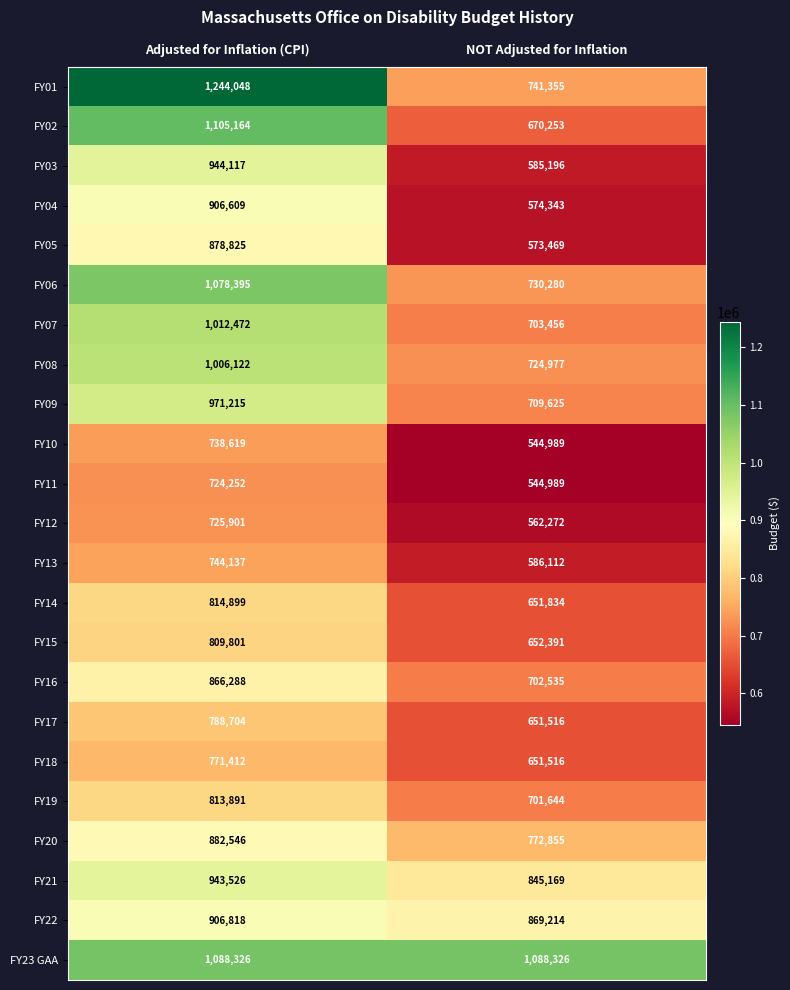

What is the difference between the highest and lowest values at NOT Adjusted for Inflation?

543337